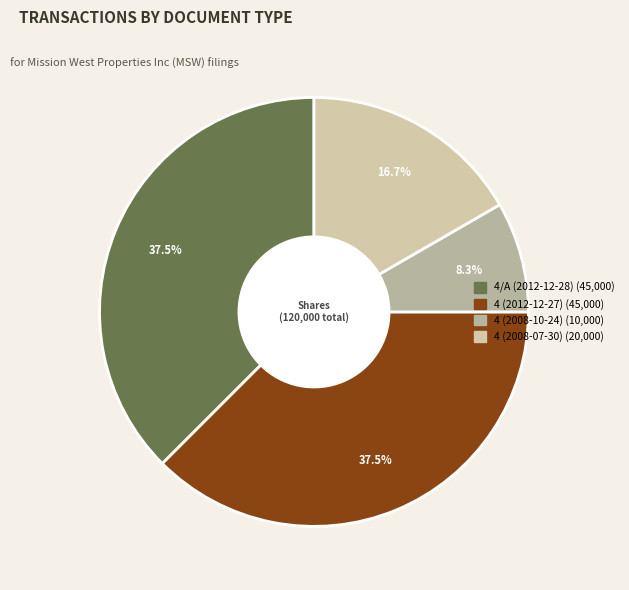

Is there a majority slice in this chart?

No